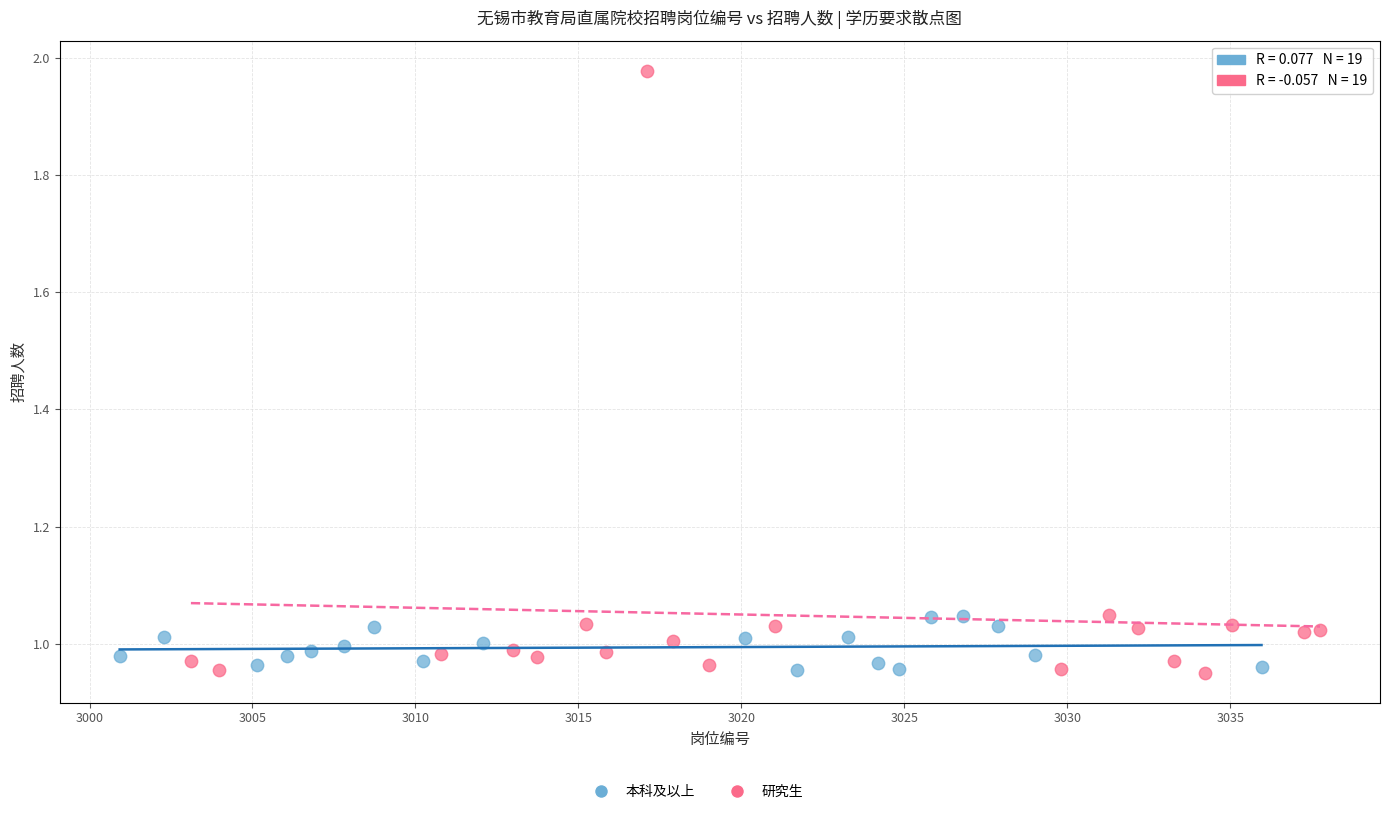

Which series has the widest spread of Y values?

研究生